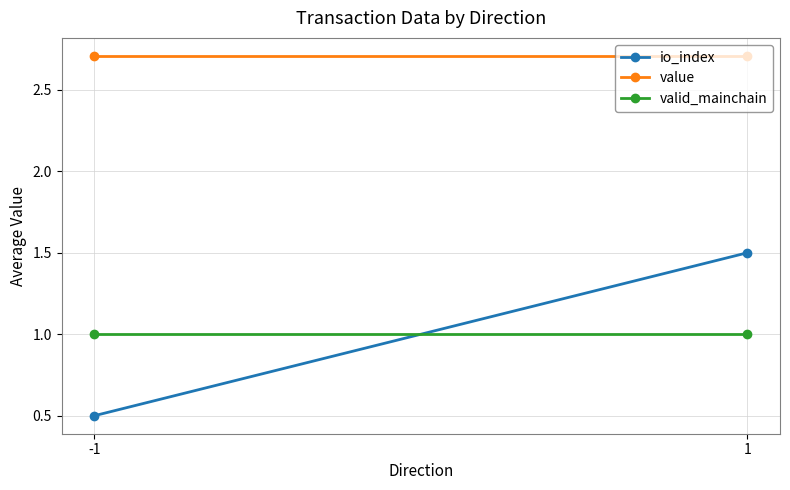

Reading left to right, transcribe all the data shown in this chart.

io_index: -1=0.5	1=1.5
value: -1=2.7	1=2.7
valid_mainchain: -1=1.0	1=1.0